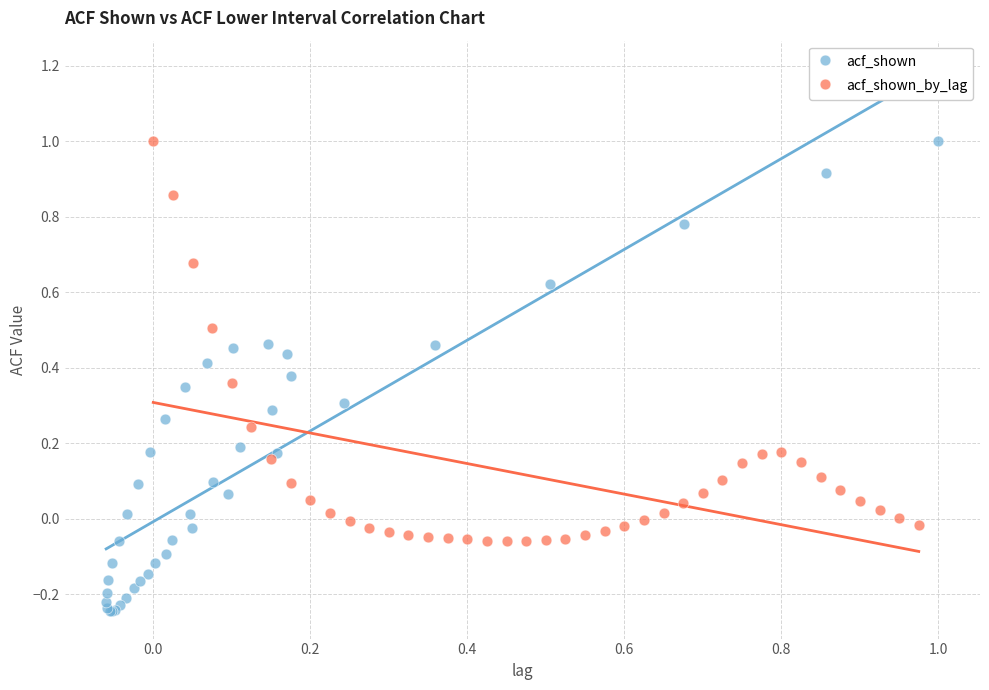

Which series reaches the minimum Y coordinate?

acf_shown